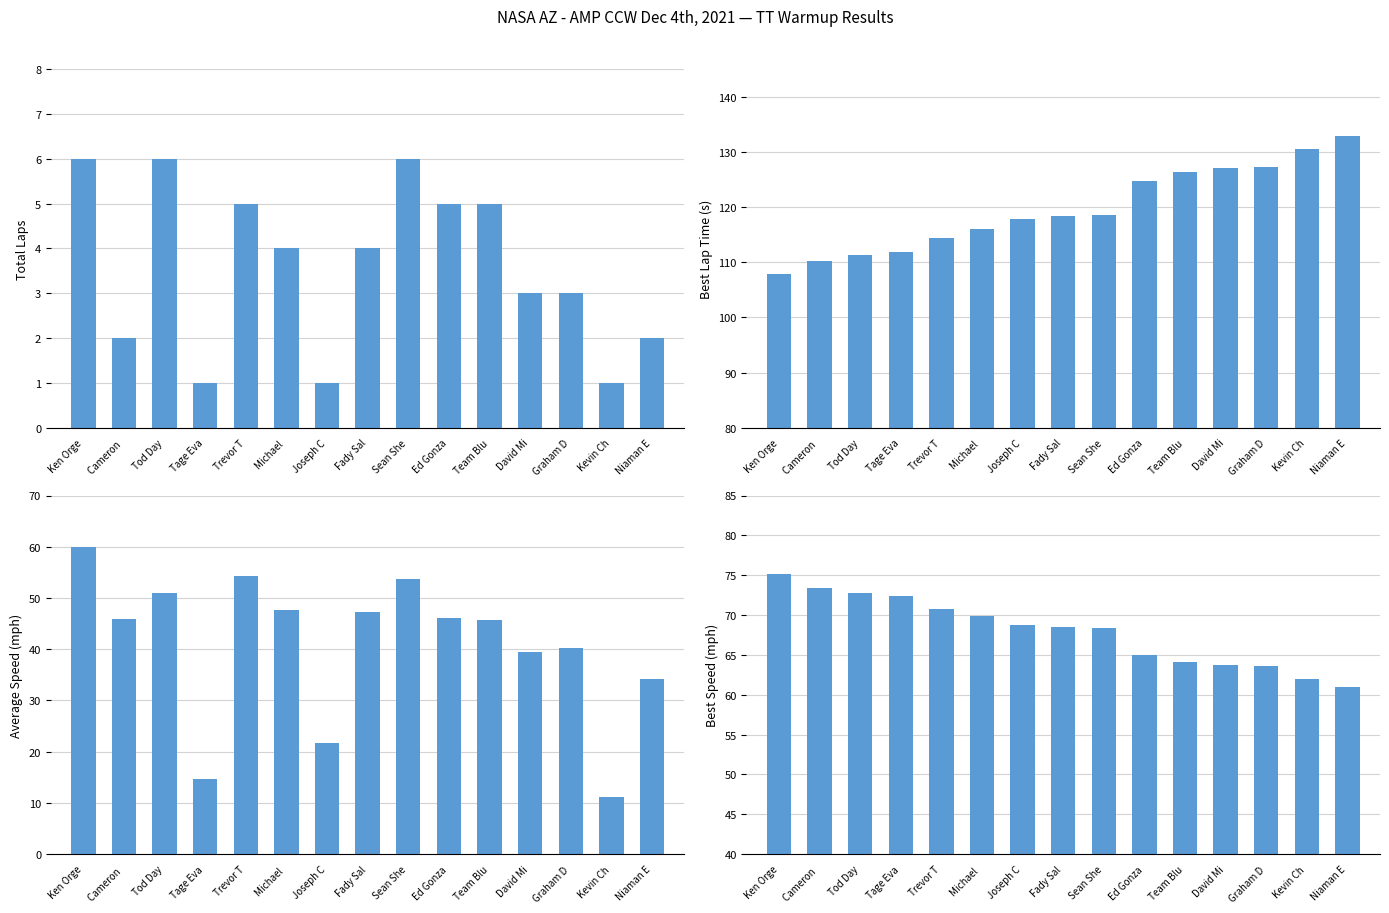

True or false: Best_Speed has a value of 73.5 at Cameron .

True